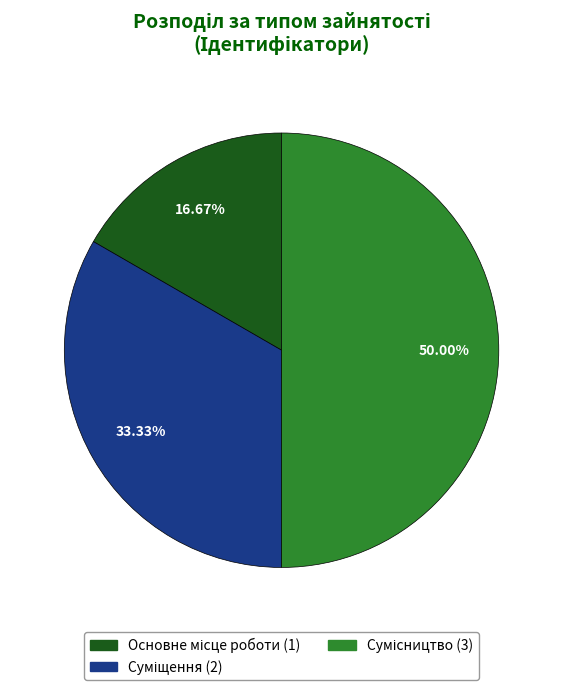

Does Сумісництво account for over 50% of the chart?

No